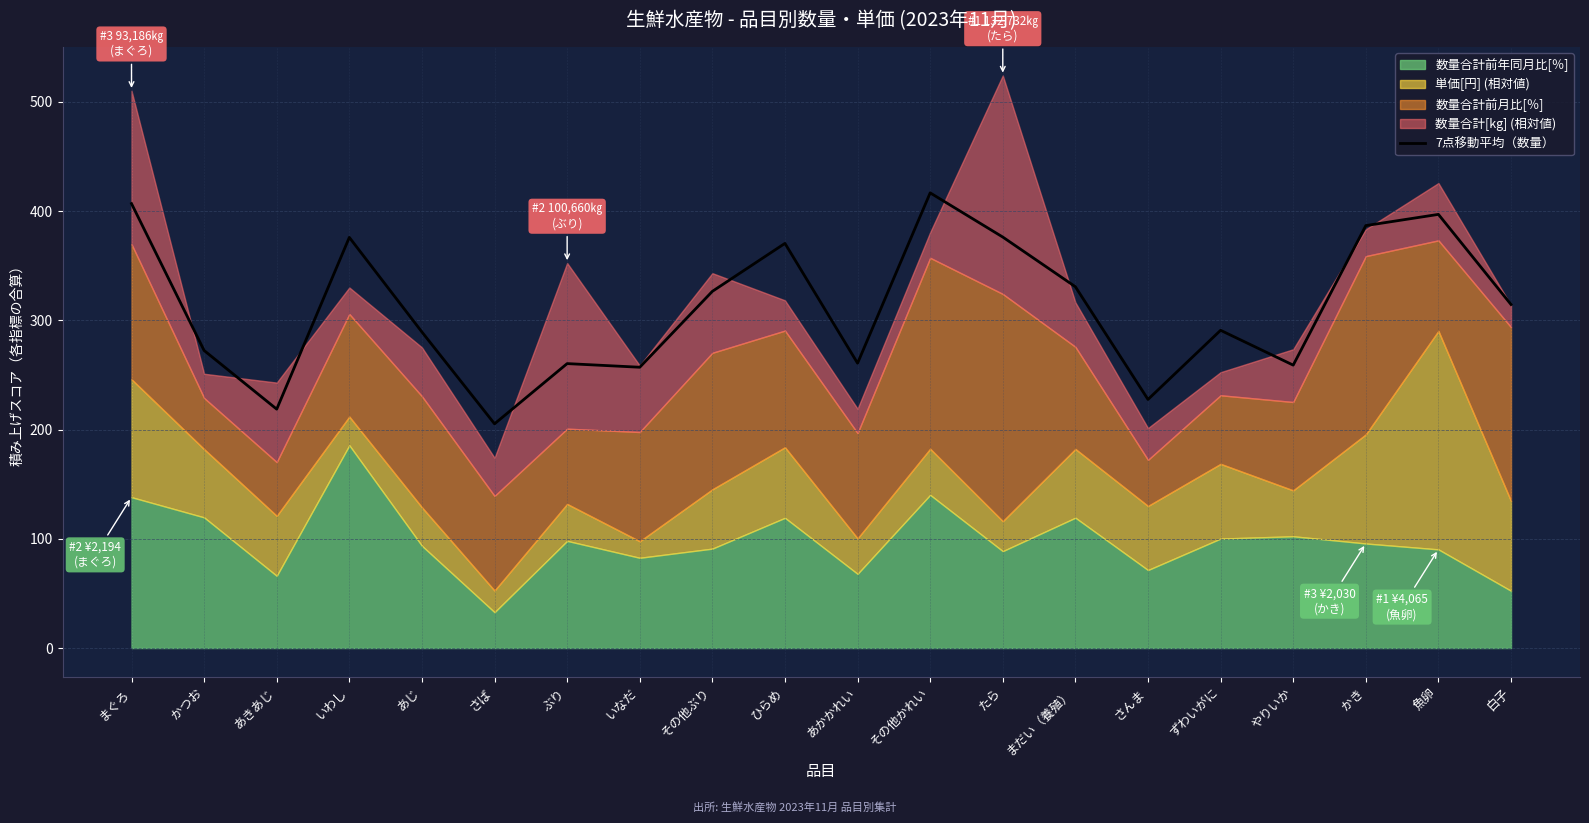

Rank the categories by value from highest to lowest.

その他かれい, まぐろ, 魚卵, かき, たら, いわし, ひらめ, まだい（養殖）, その他ぶり, 白子, ずわいがに, あじ, かつお, あかかれい, ぶり, やりいか, いなだ, さんま, あきあじ, さば